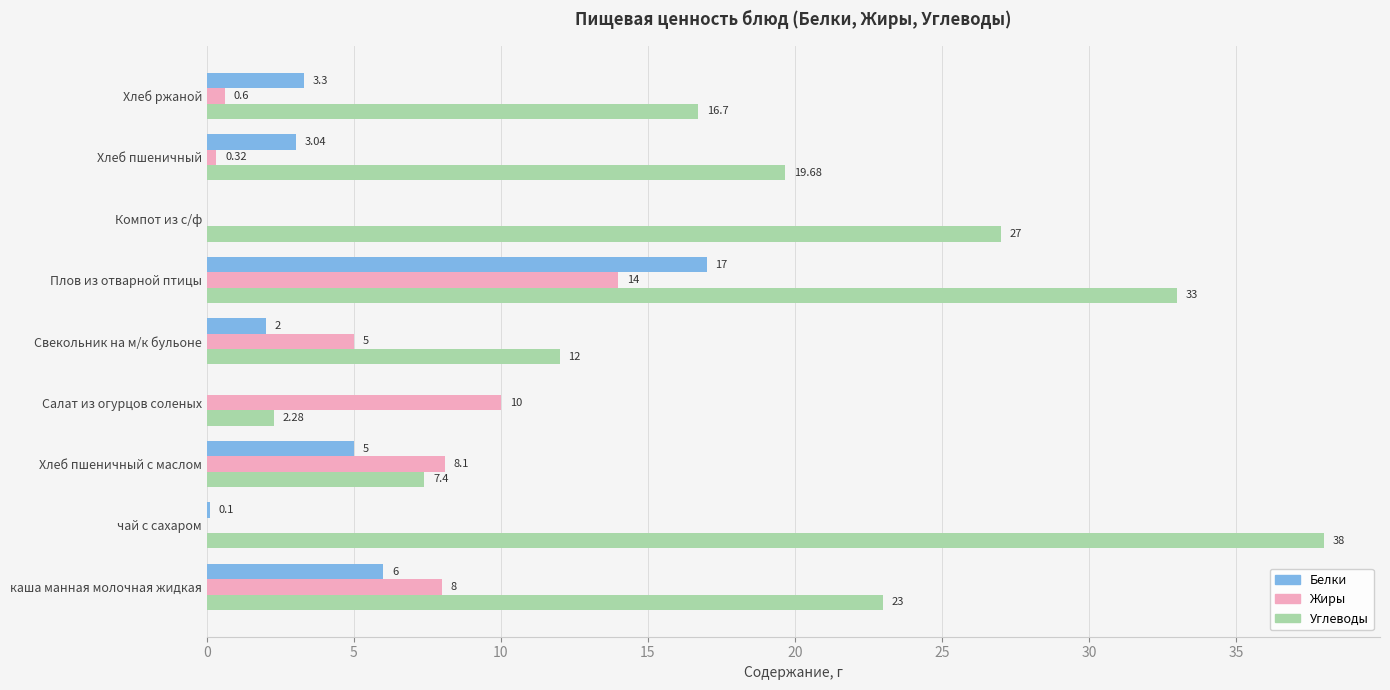

Where is Жиры nearest to the value 7?

каша манная молочная жидкая